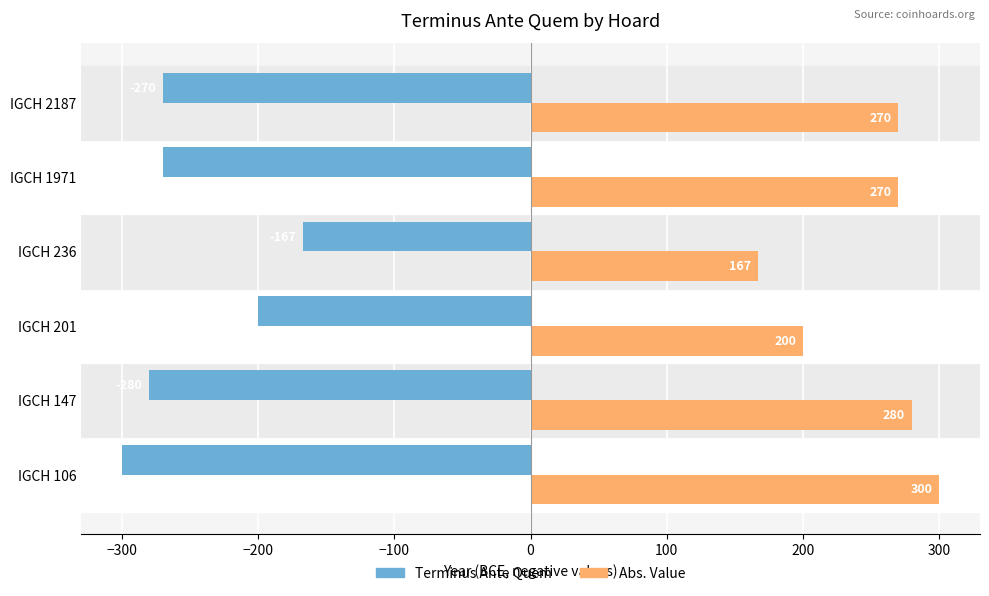

Where is Terminus Ante Quem nearest to the value -233?

IGCH 201